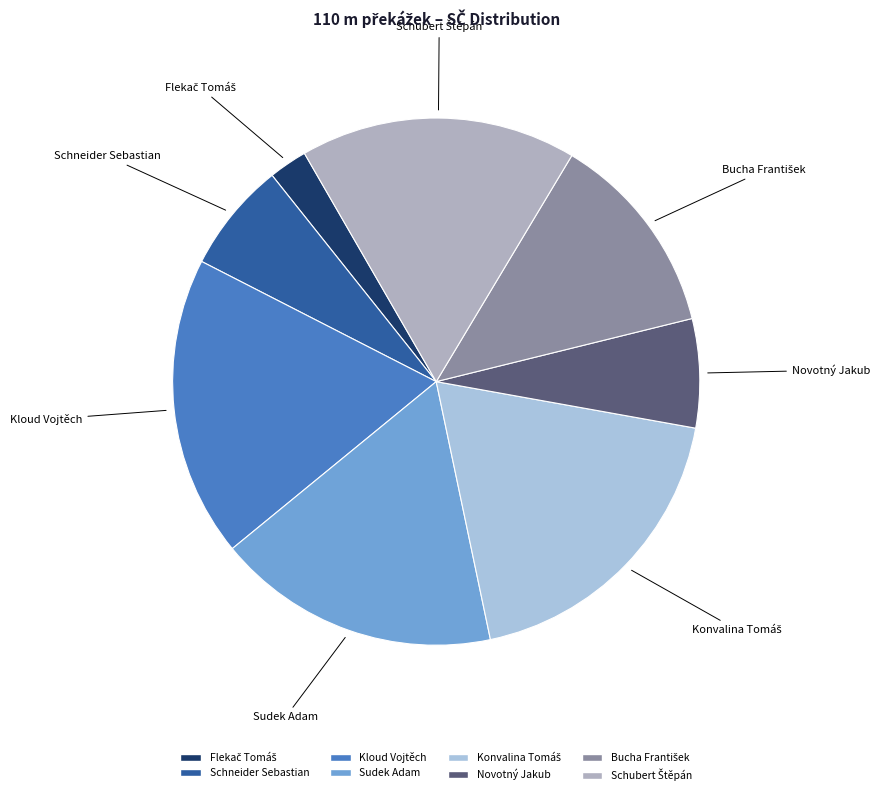

Is there any slice that represents more than half of the pie?

No